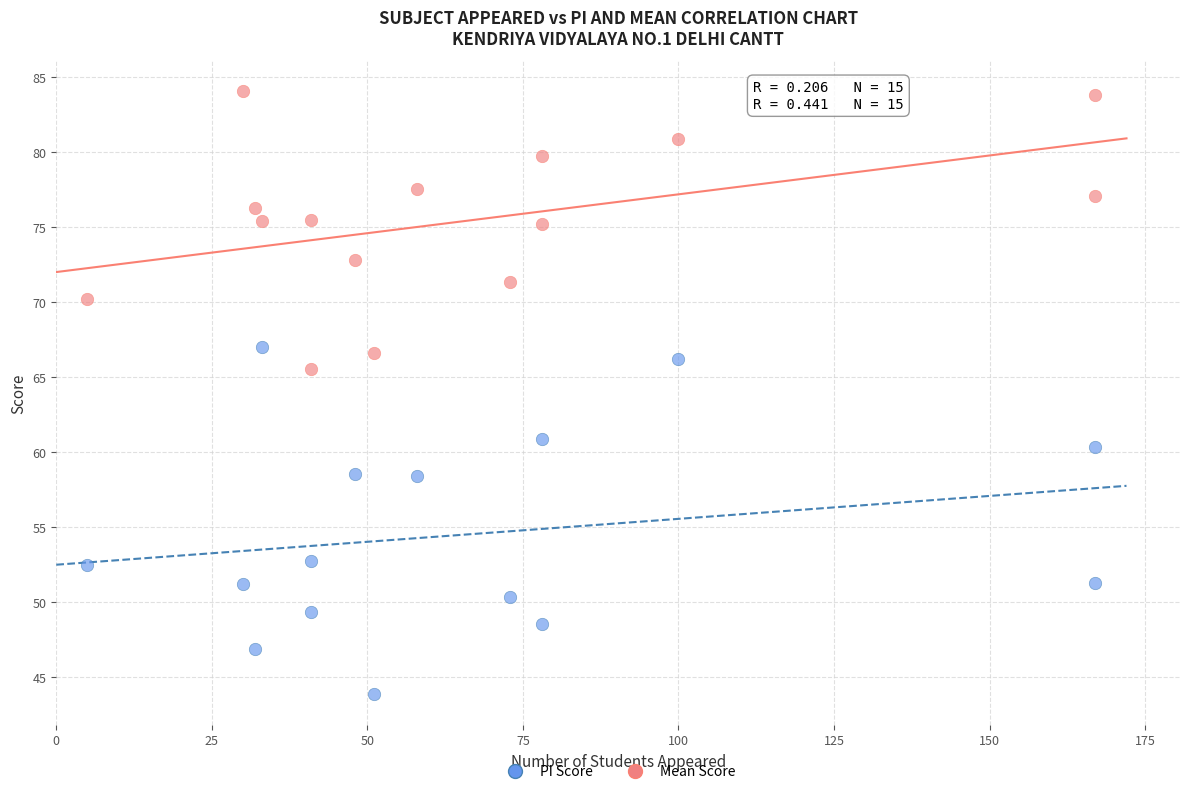

Which series contains the lowest Y value?

PI Score